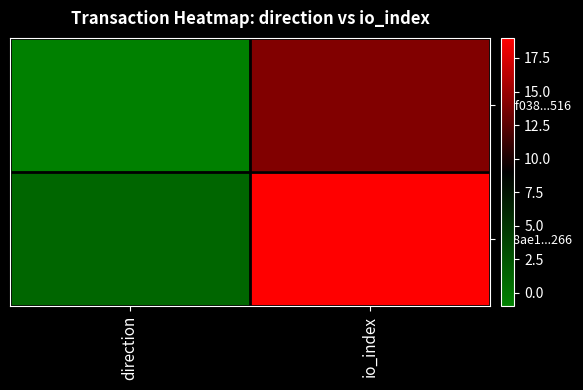

Rank the series by their average value, from highest to lowest.

188ae1...266, 2df038...516